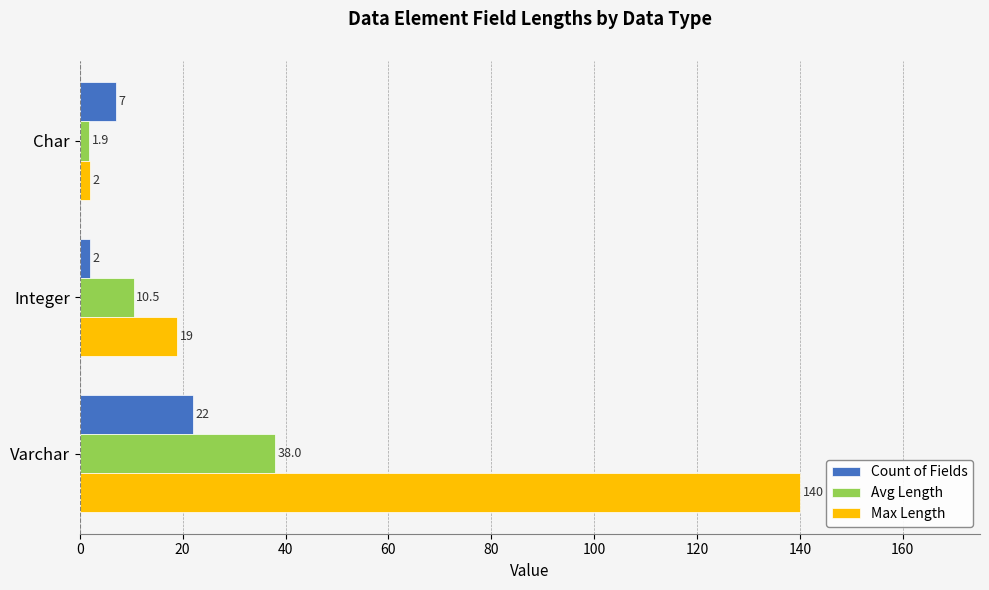

At which category does the chart reach its peak across all series?

Varchar